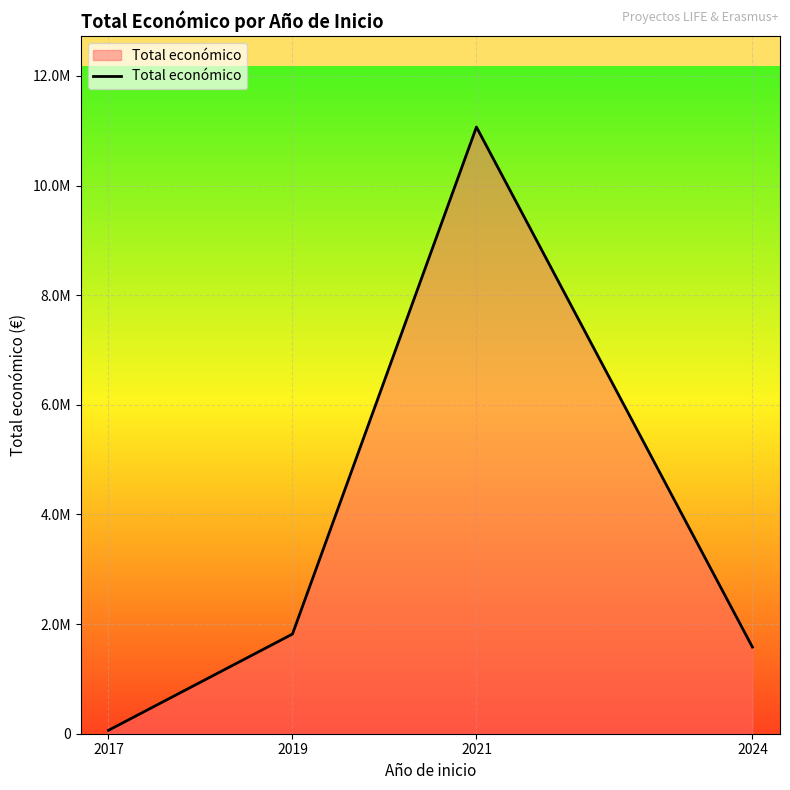

Does the chart have visible grid lines?

Yes